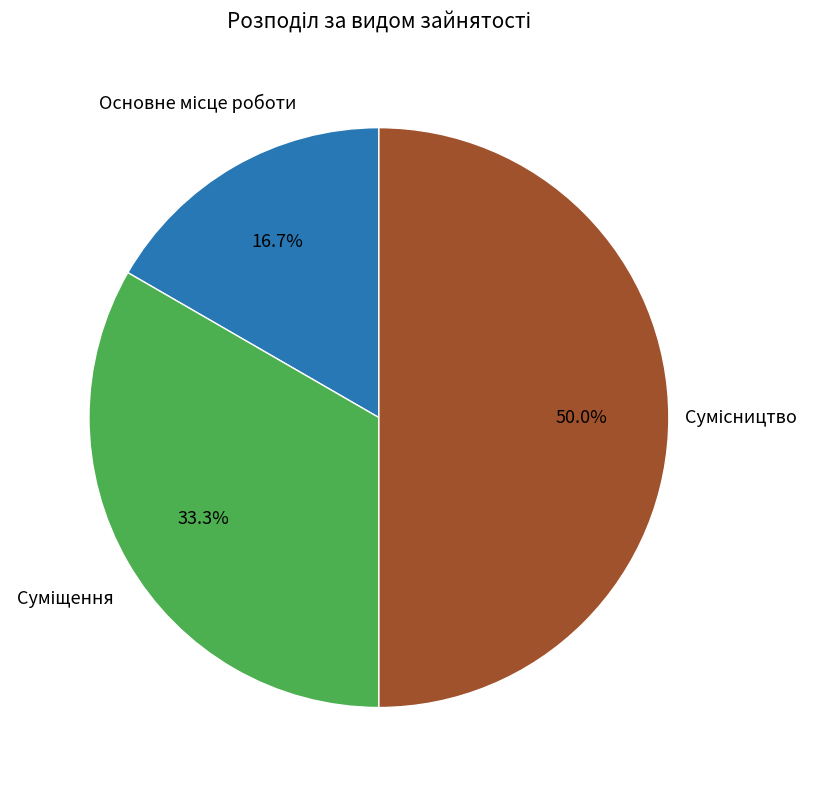

How many segments does this pie chart have?

3